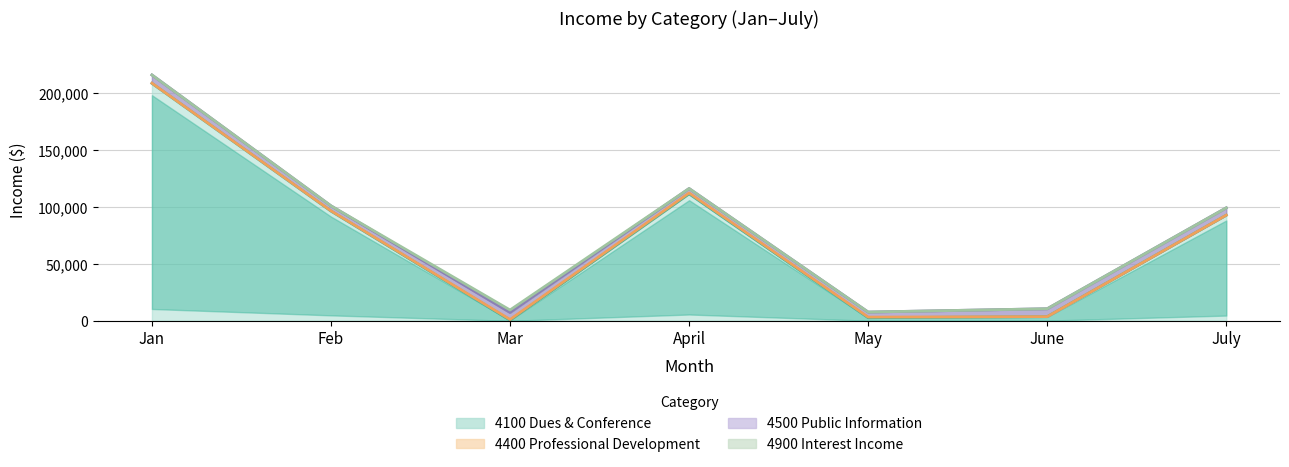

What is the sum of the 4400 Professional Development values at April and May?

1315.0